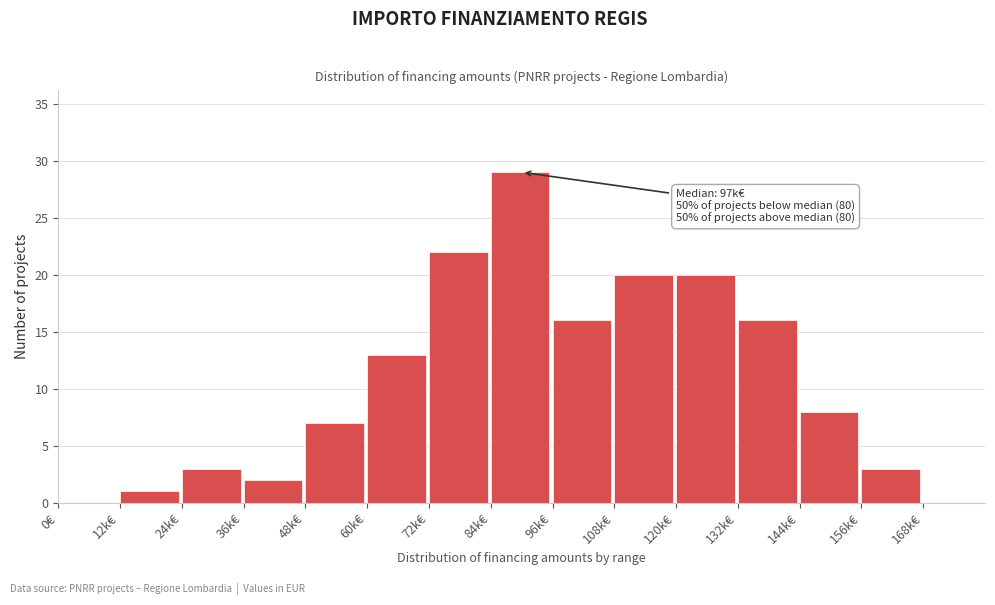

Reading left to right, what are all the values shown in this chart?

0€=0	12k€=1	24k€=3	36k€=2	48k€=7	60k€=13	72k€=22	84k€=29	96k€=16	108k€=20	120k€=20	132k€=16	144k€=8	156k€=3	168k€=0